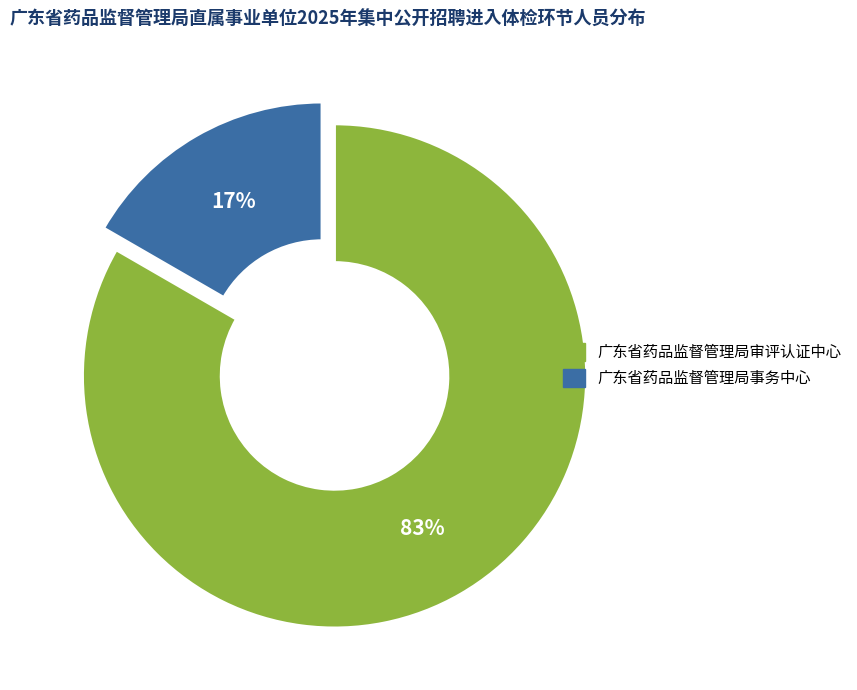

Which has a higher value, 广东省药品监督管理局事务中心 or 广东省药品监督管理局审评认证中心?

广东省药品监督管理局审评认证中心